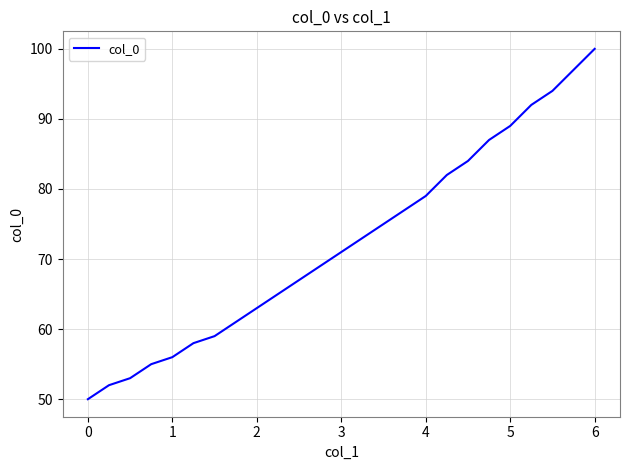

What is the maximum value shown in the chart?

100